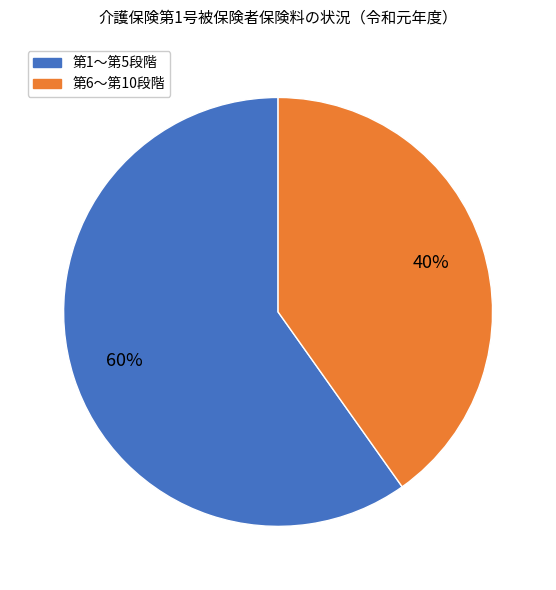

Is there a majority slice in this chart?

Yes